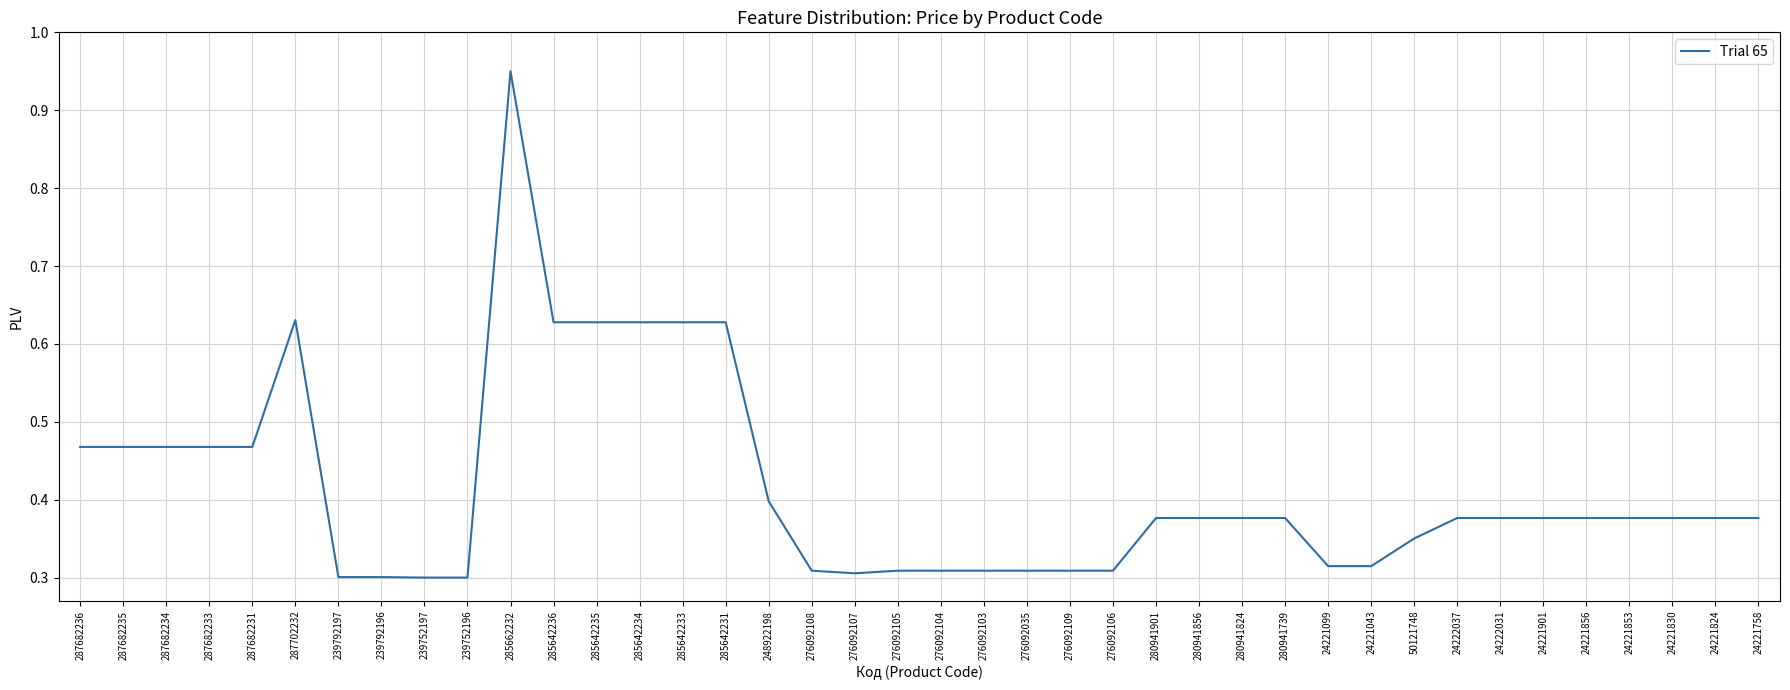

Which has a higher value, 248922198 or 239752197?

248922198